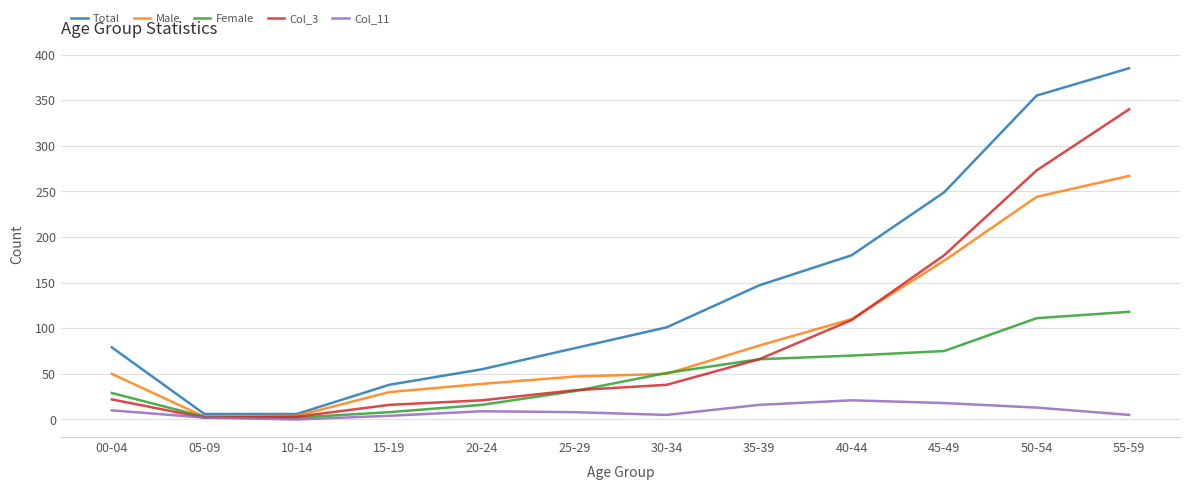

The value of Total at 00-04 is 138. True or false?

False